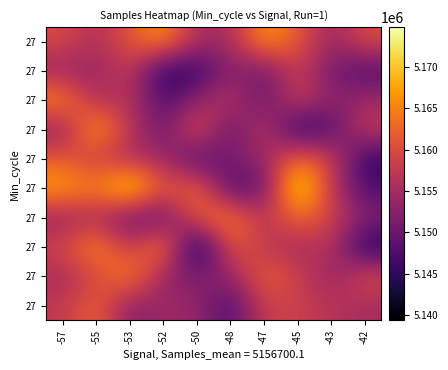

What is the maximum value shown in the chart?

5174752.7